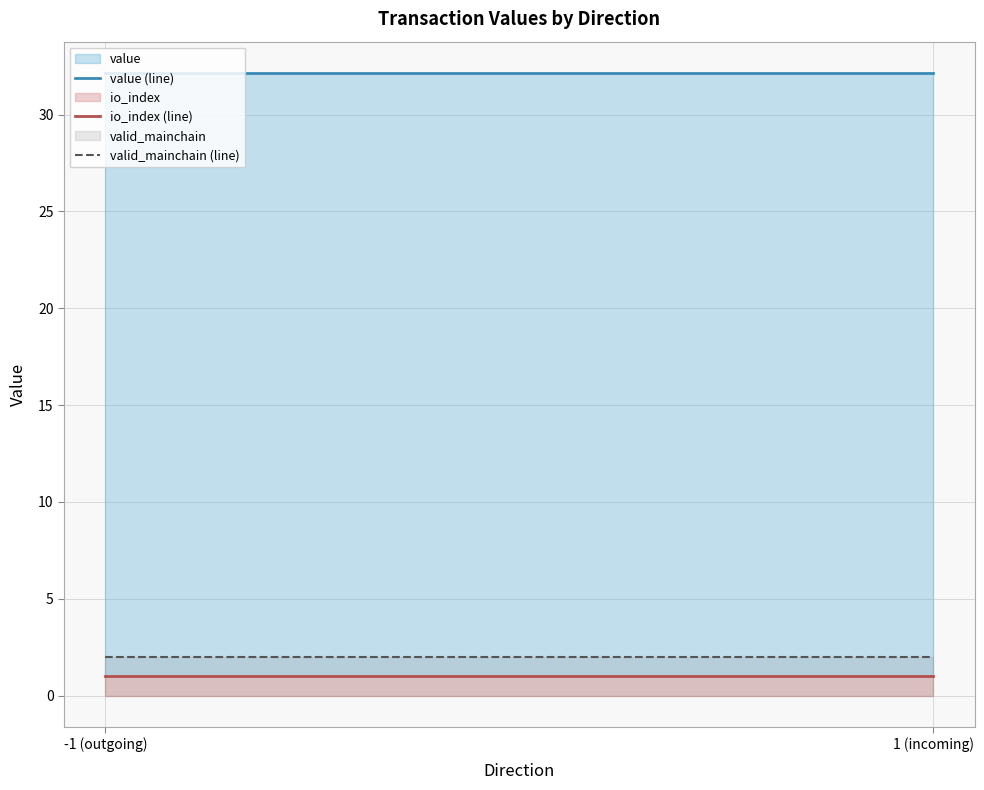

True or false: valid_mainchain has more than 0 points higher than both neighbors.

False